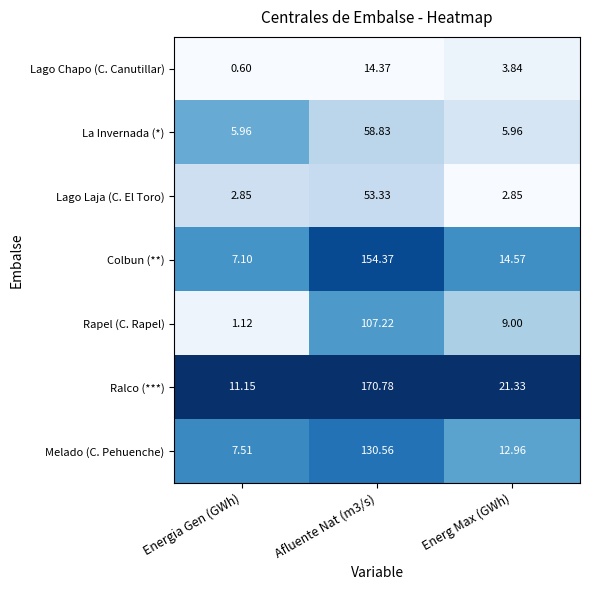

List the series in order of their peak value, lowest first.

Lago Chapo (C. Canutillar), Lago Laja (C. El Toro), La Invernada (*), Rapel (C. Rapel), Melado (C. Pehuenche), Colbun (**), Ralco (***)